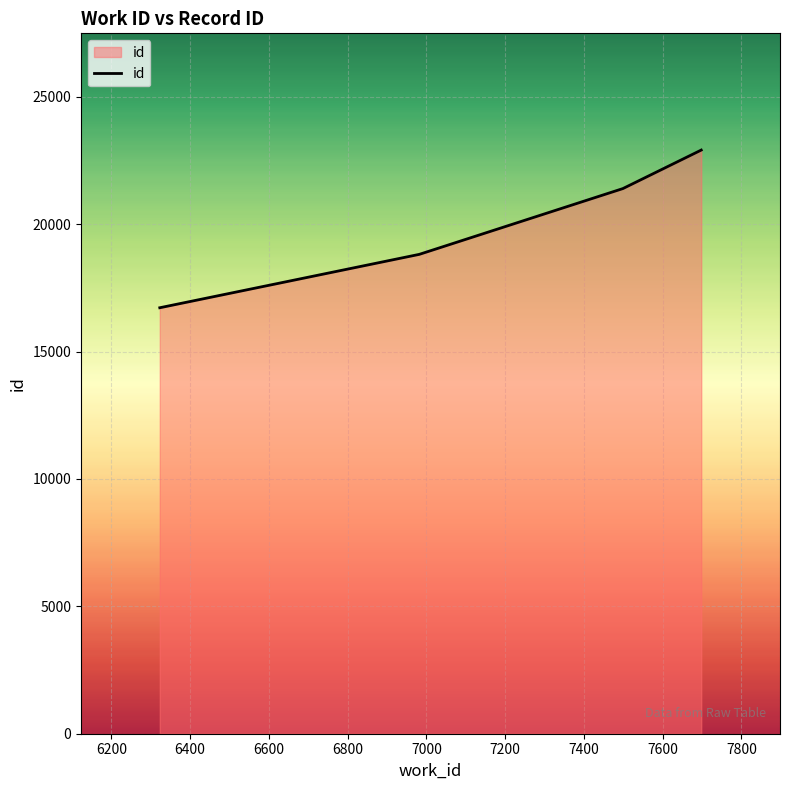

True or false: there are more than 0 points higher than both neighbors.

False